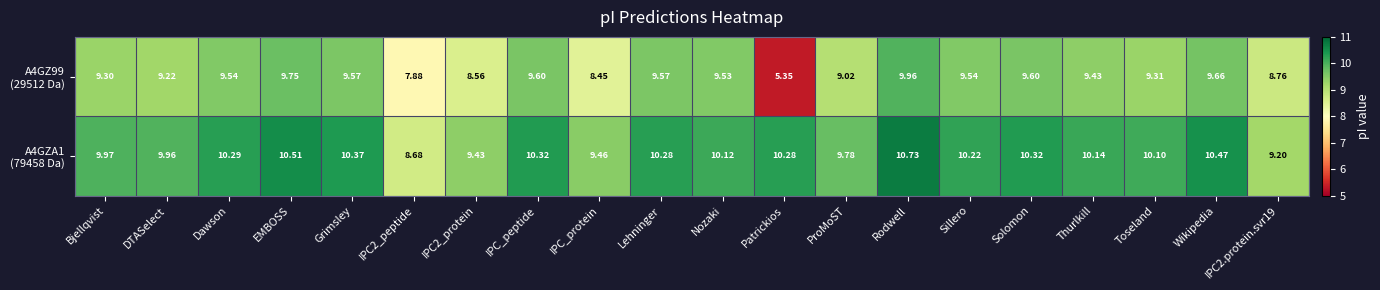

At which category is the sum across all series the highest?

Rodwell